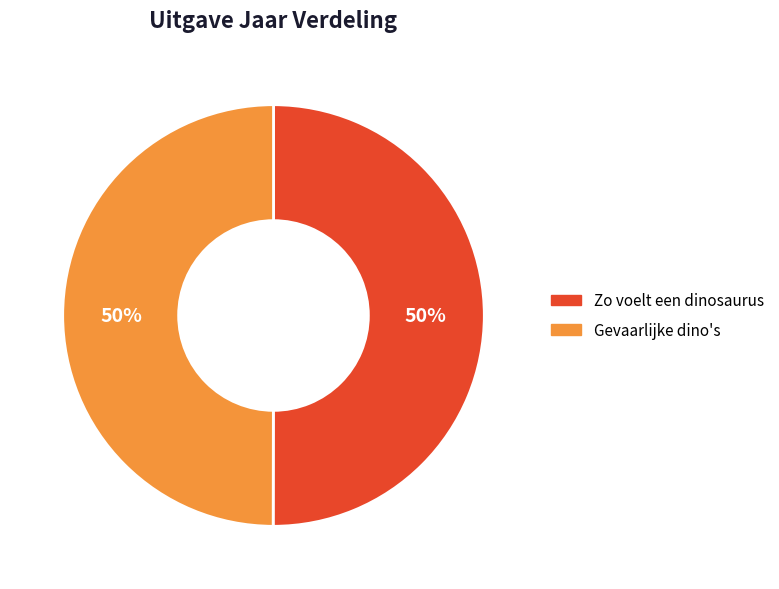

The Zo voelt een dinosaurus slice represents 63% of the pie. True or false?

False